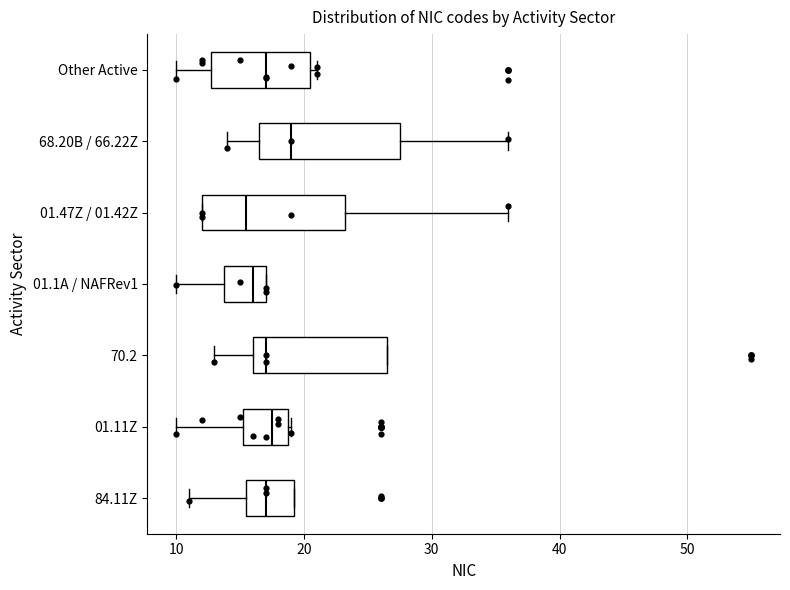

Where is the left edge of the box for 01.11Z on the x-axis? The values are not printed on the chart, so give them approximately, as read against the axis.

15